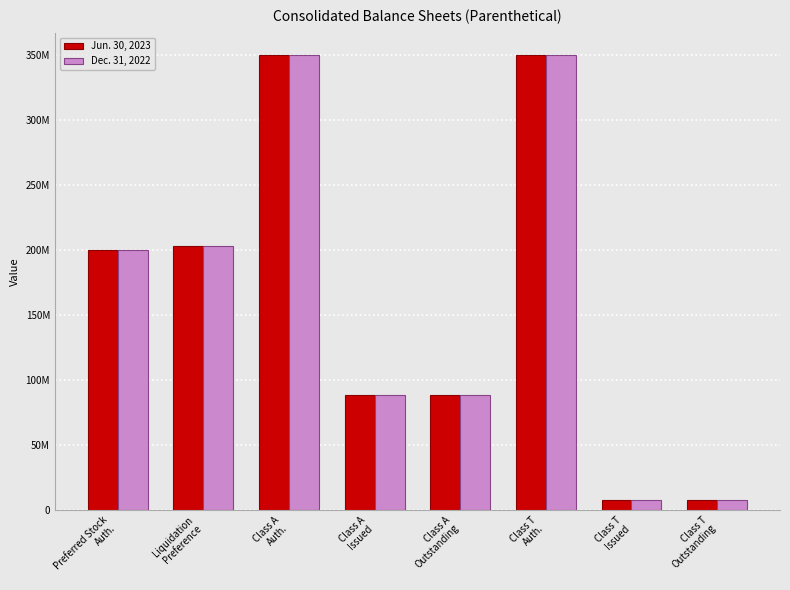

At which label does Jun. 30, 2023 first exceed 200000000?

Liquidation
Preference